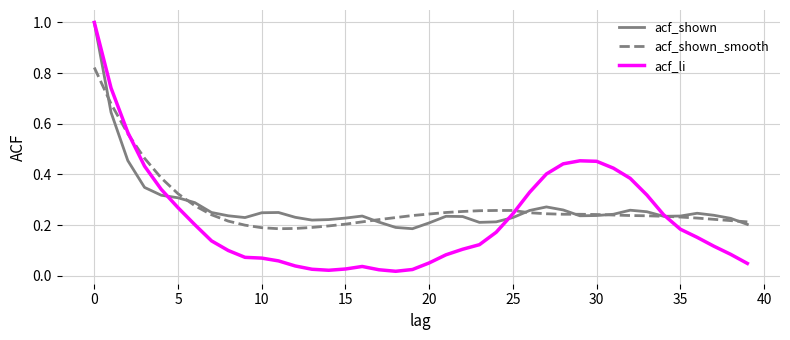

Which series has the widest spread of values?

acf_li